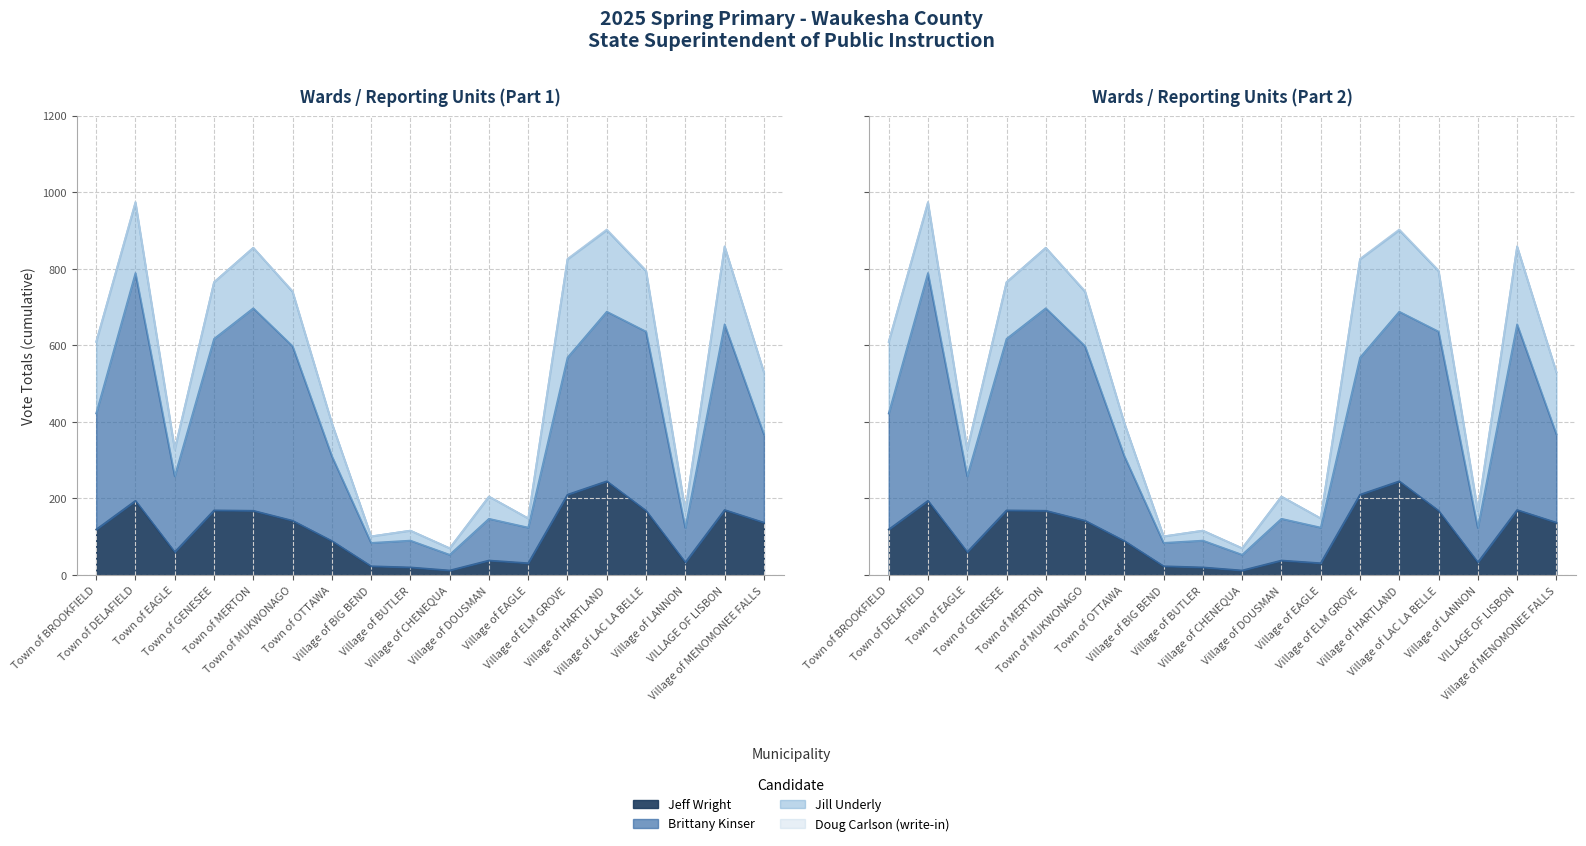

What is the sum of the Jeff Wright values at Village of DOUSMAN and Village of CHENEQUA?

50